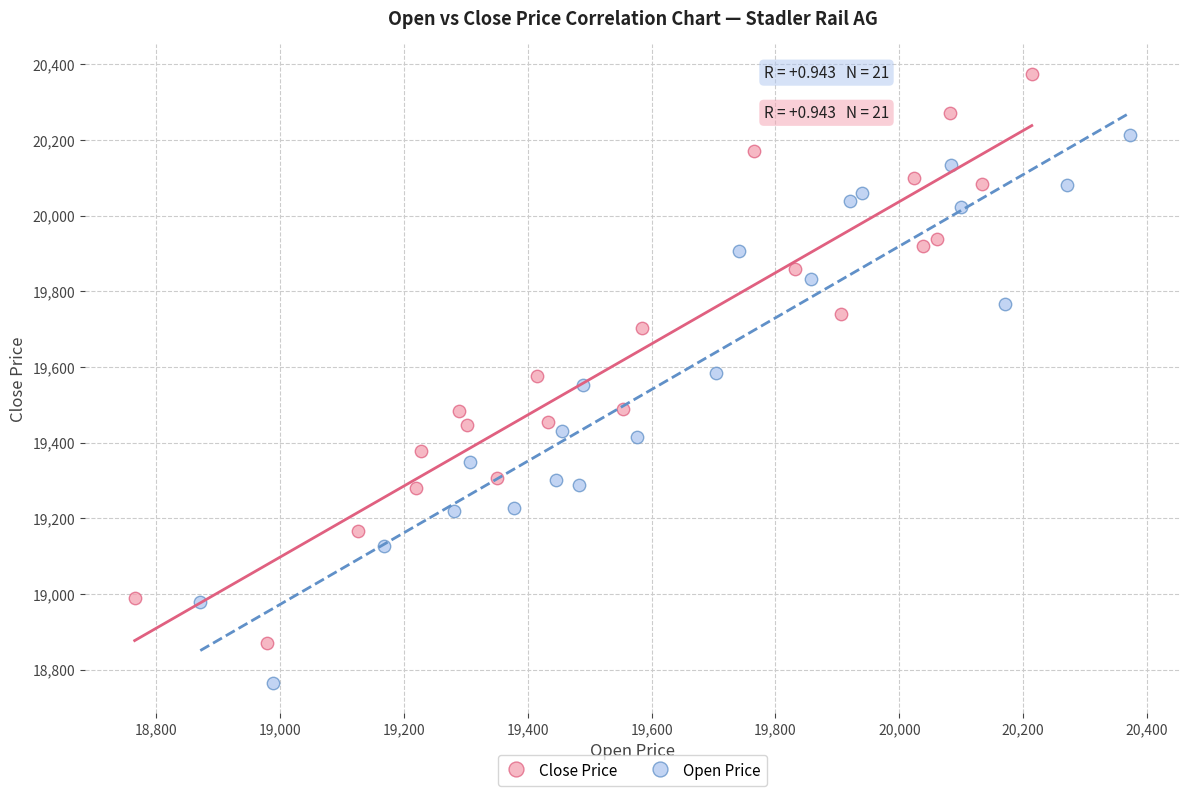

Which series reaches the maximum Y coordinate?

Close Price